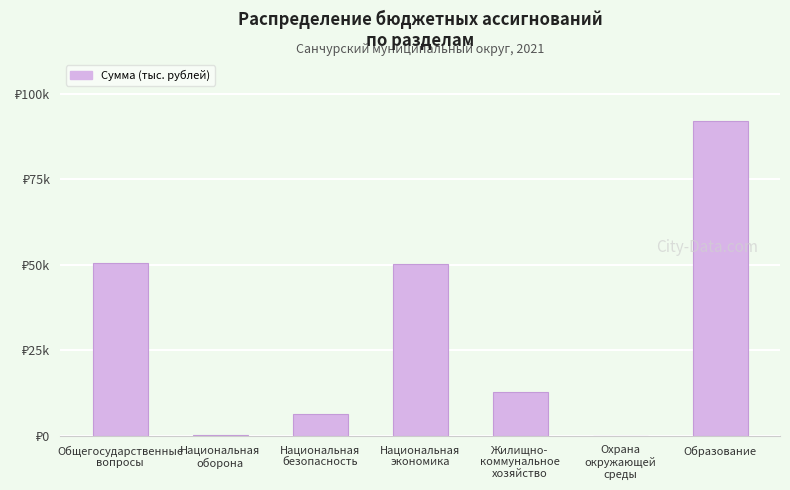

What is the sum of the values at Охрана
окружающей
среды and Национальная
оборона?

386.9